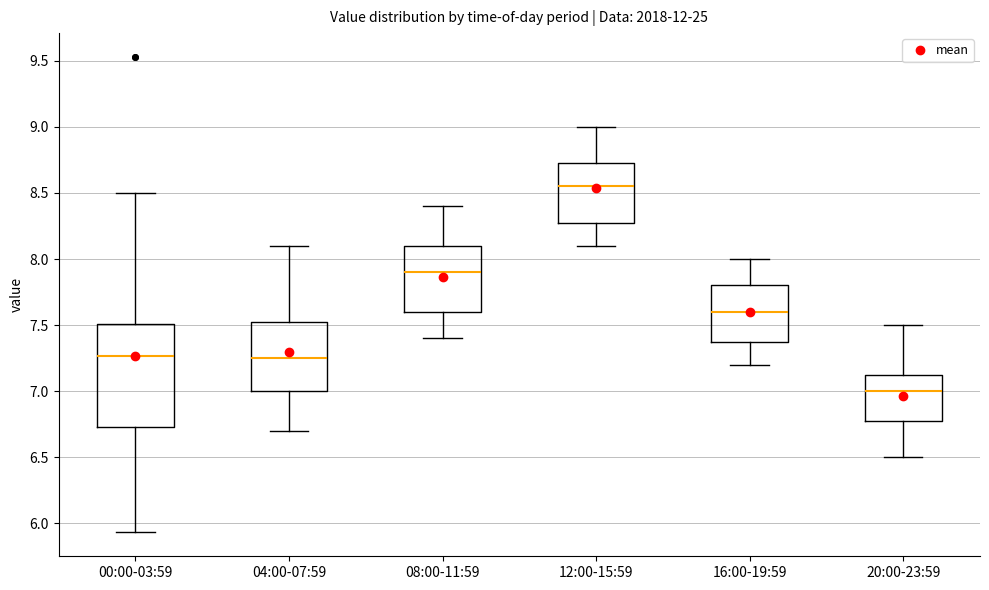

Which box is the tallest, from its lower edge to its upper edge?

00:00-03:59